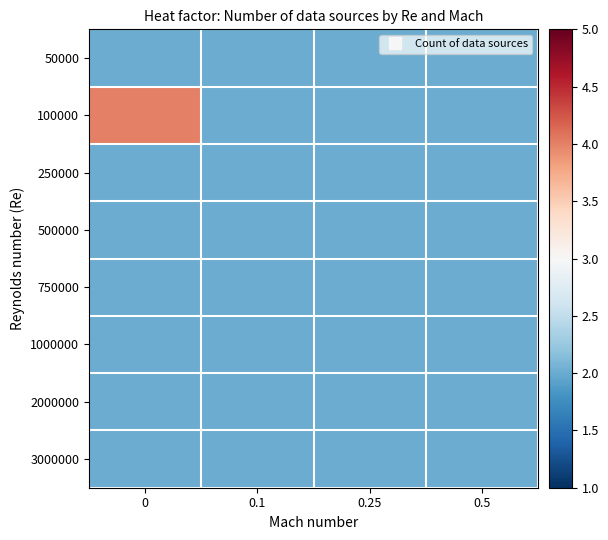

What is the total value across all series at 0.25?

16